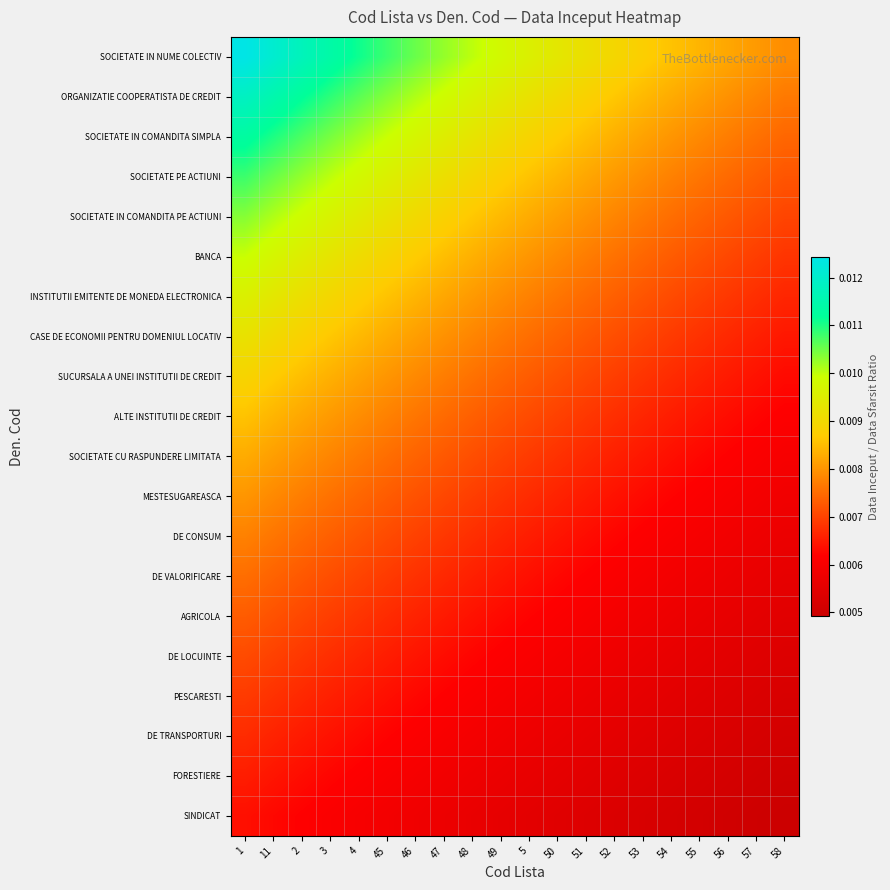

Which has a higher value, 47 or 4?

4